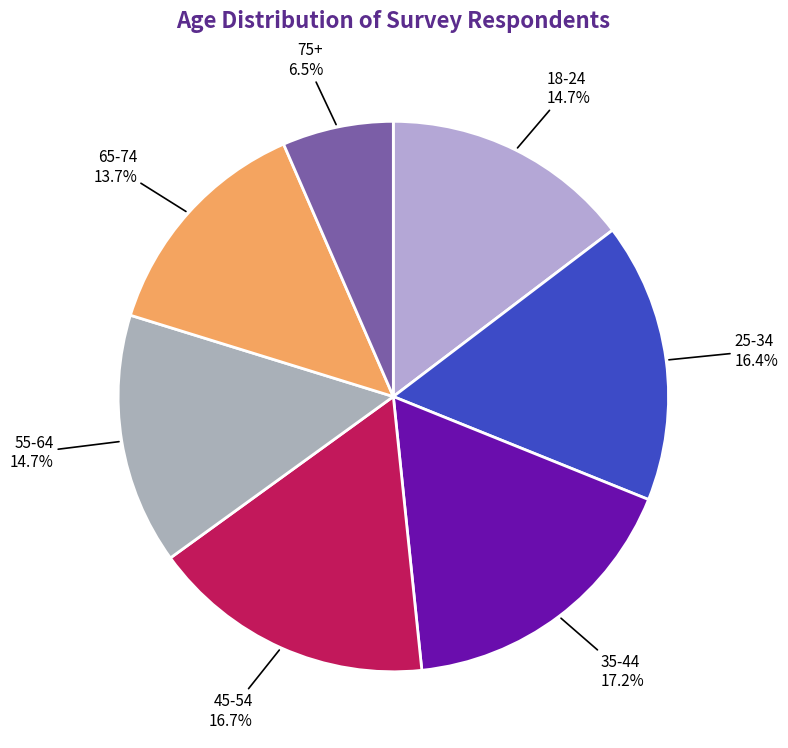

Is there any slice that represents more than half of the pie?

No